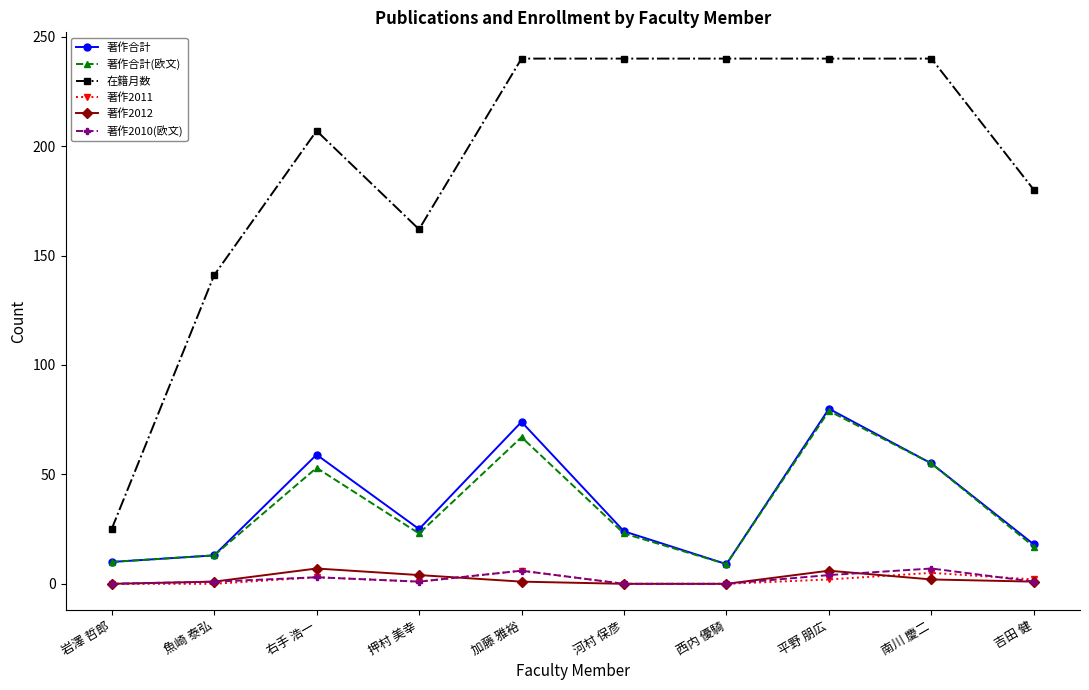

Is this an area chart (filled region under the line)?

No